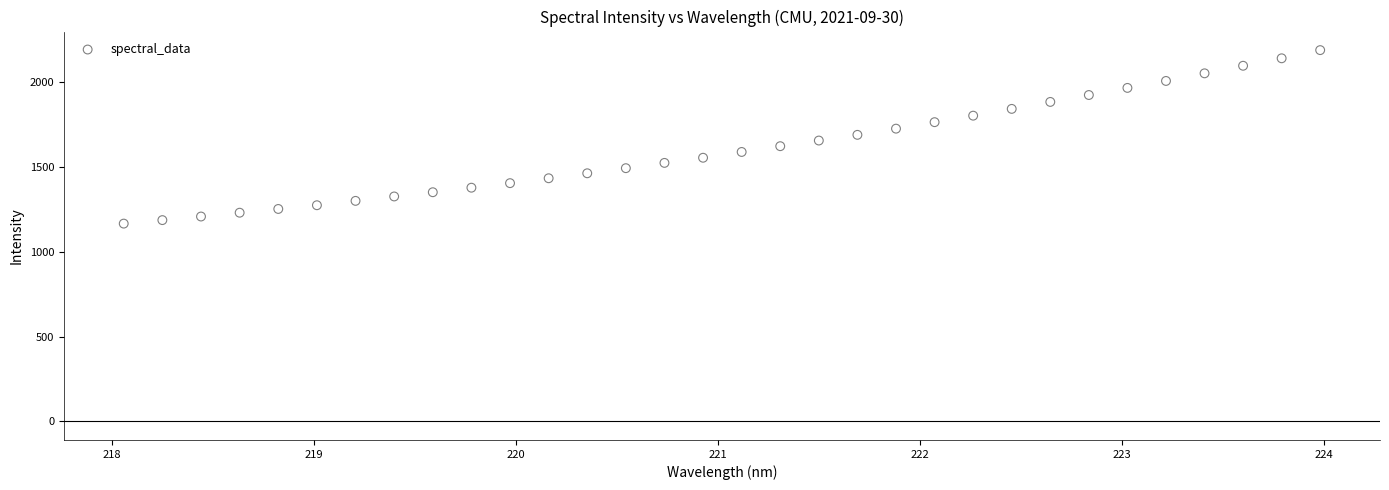

What is the range of X values (max minus min)?

5.9